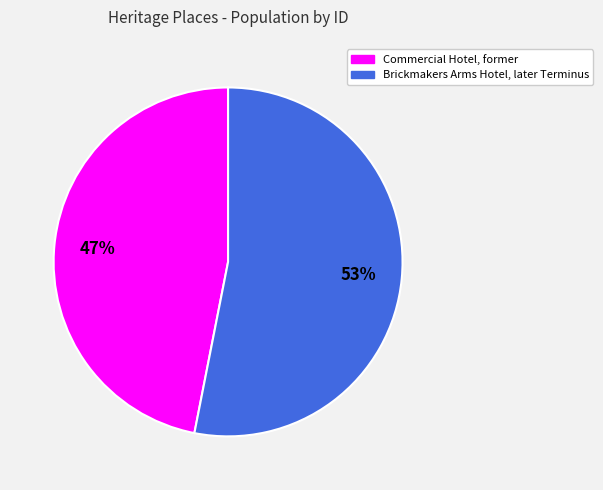

To the nearest percent, what is the difference between the Brickmakers Arms Hotel, later Terminus and Commercial Hotel, former slice percentages?

6%